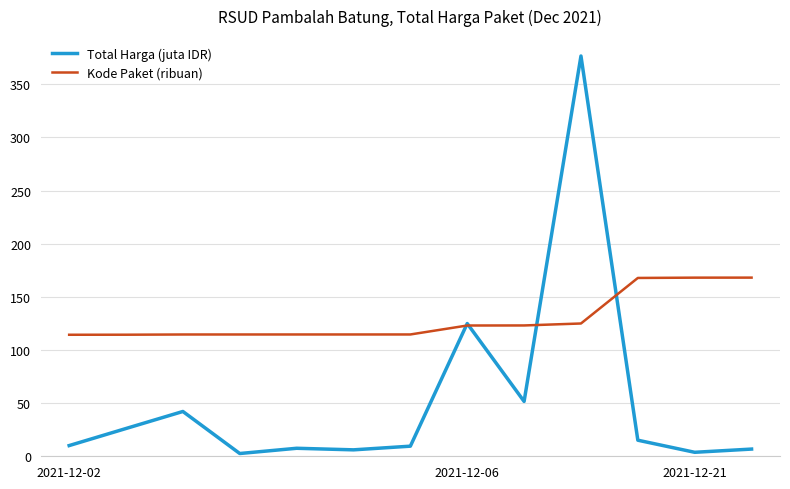

Which series has the largest total across all categories?

Kode Paket (ribuan)